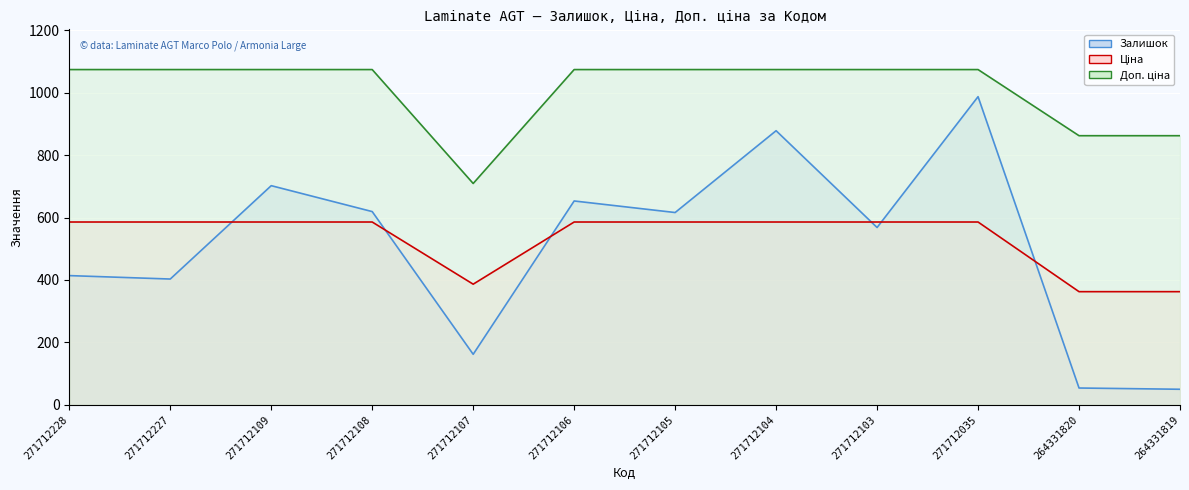

The value of Залишок line at 271712109 is 702.0. True or false?

True